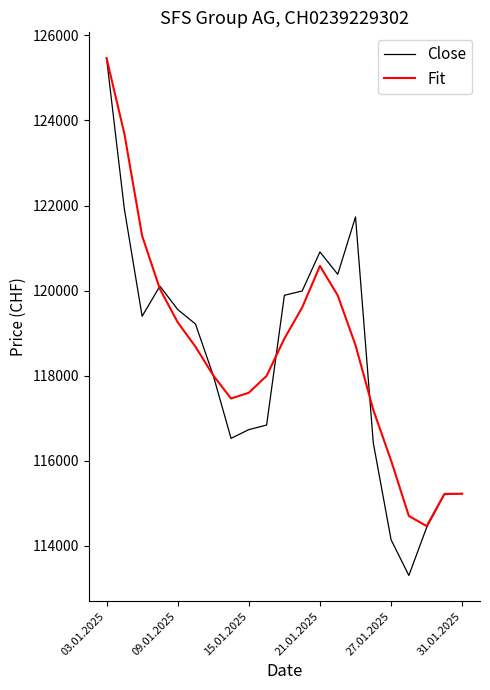

Which series has the widest spread of values?

Close